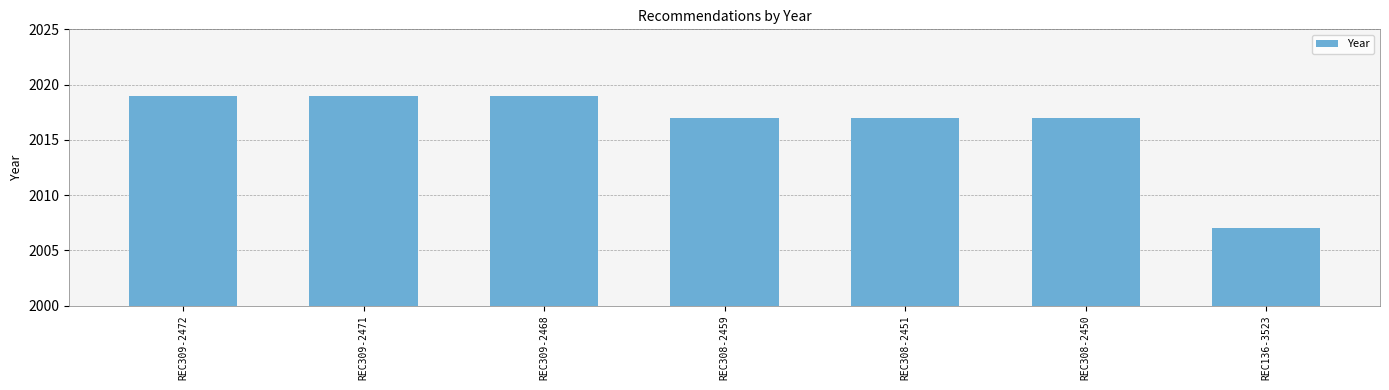

How many categories are shown in the chart?

7